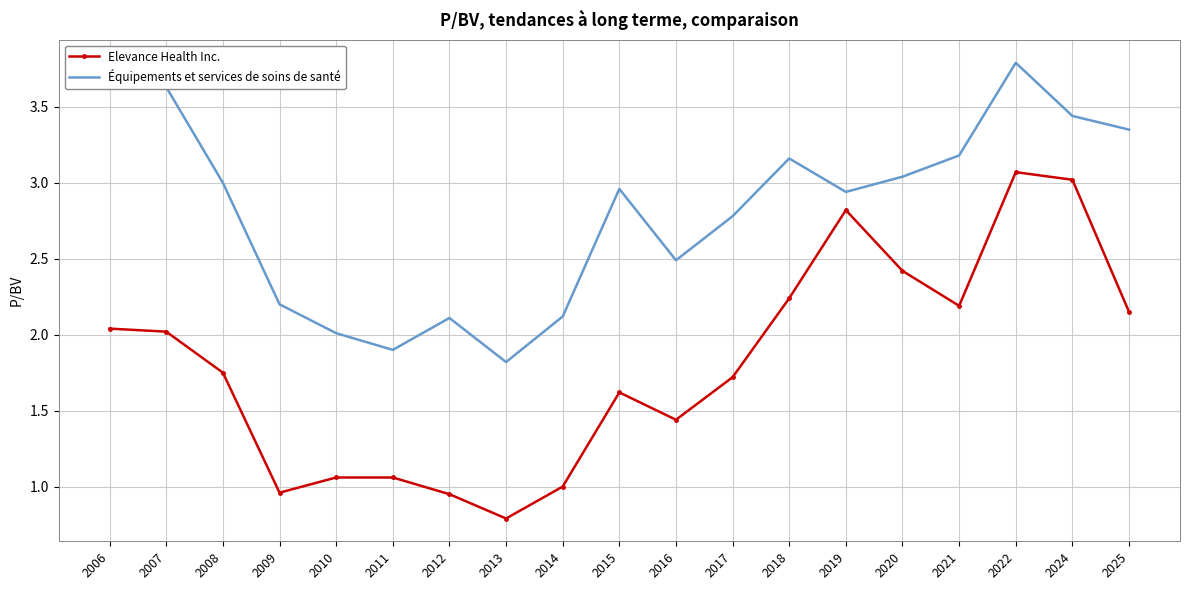

Between 2011 and 2022, which series saw the biggest shift?

Elevance Health Inc.